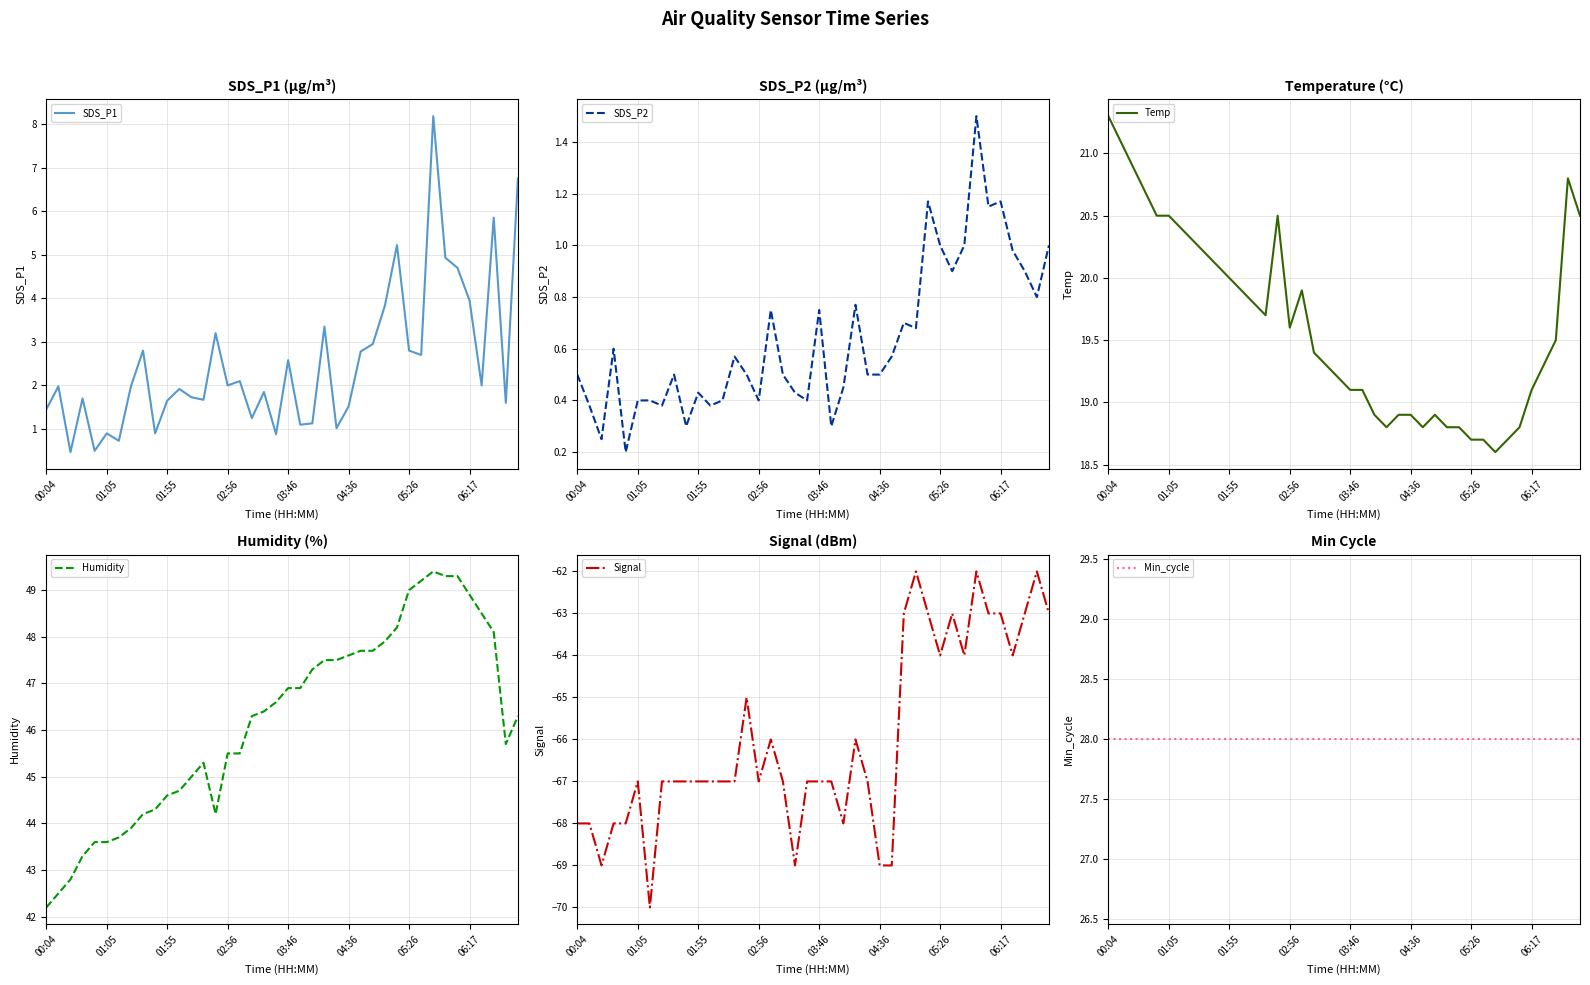

True or false: SDS_P1 has more than 0 points higher than both neighbors.

True